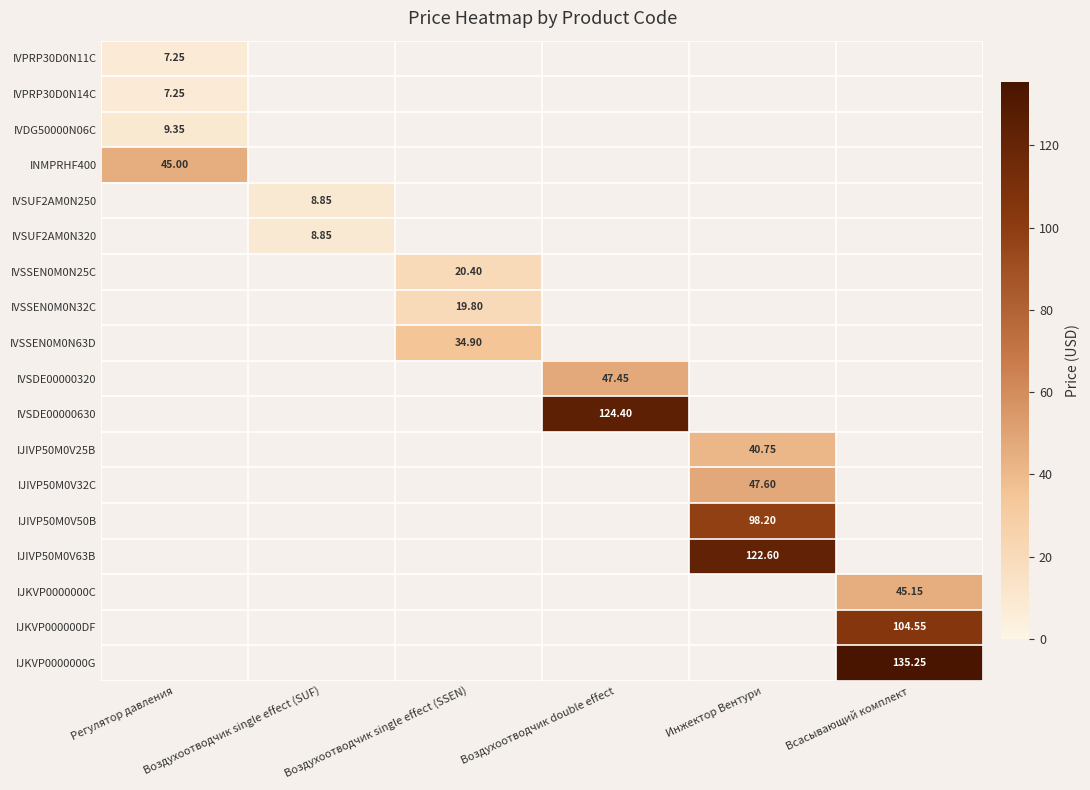

How many categories are shown in the chart?

6